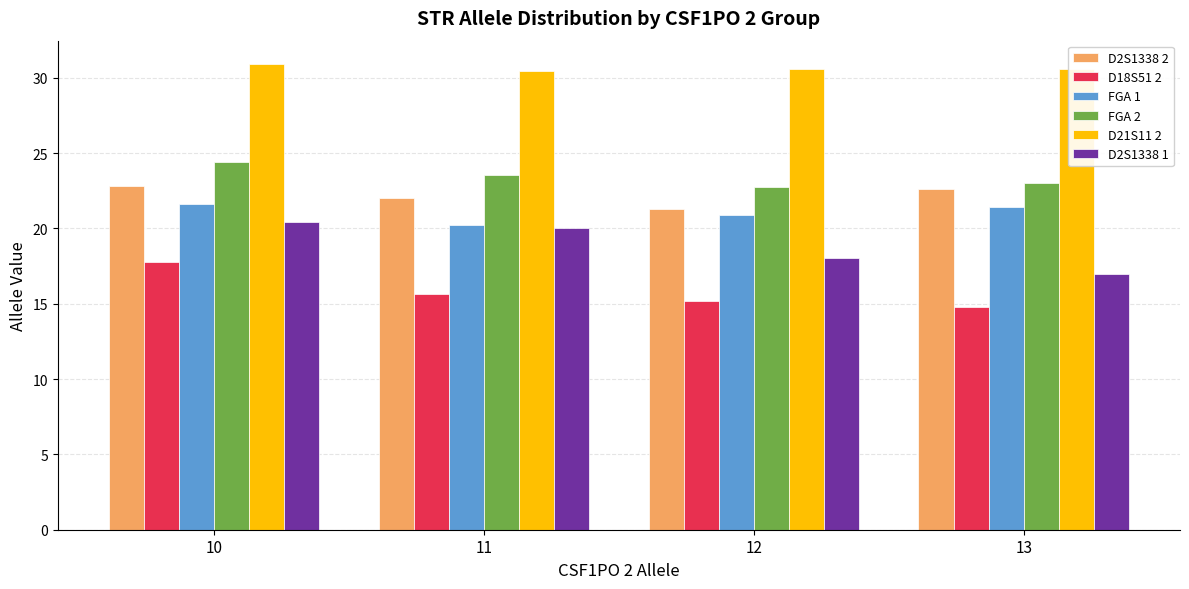

Which category has the lowest value across all series?

13